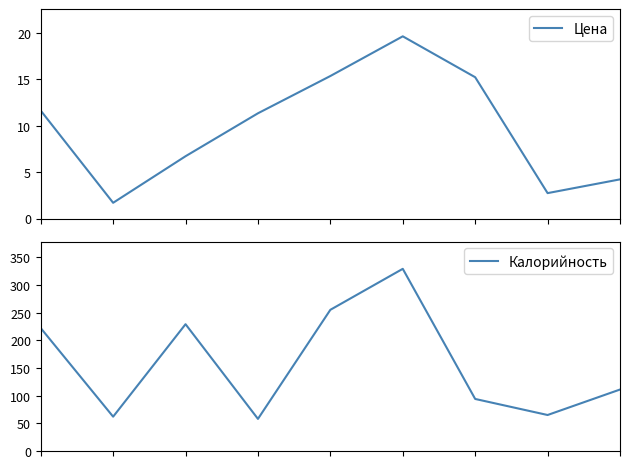

At which category is the sum across all series the highest?

5